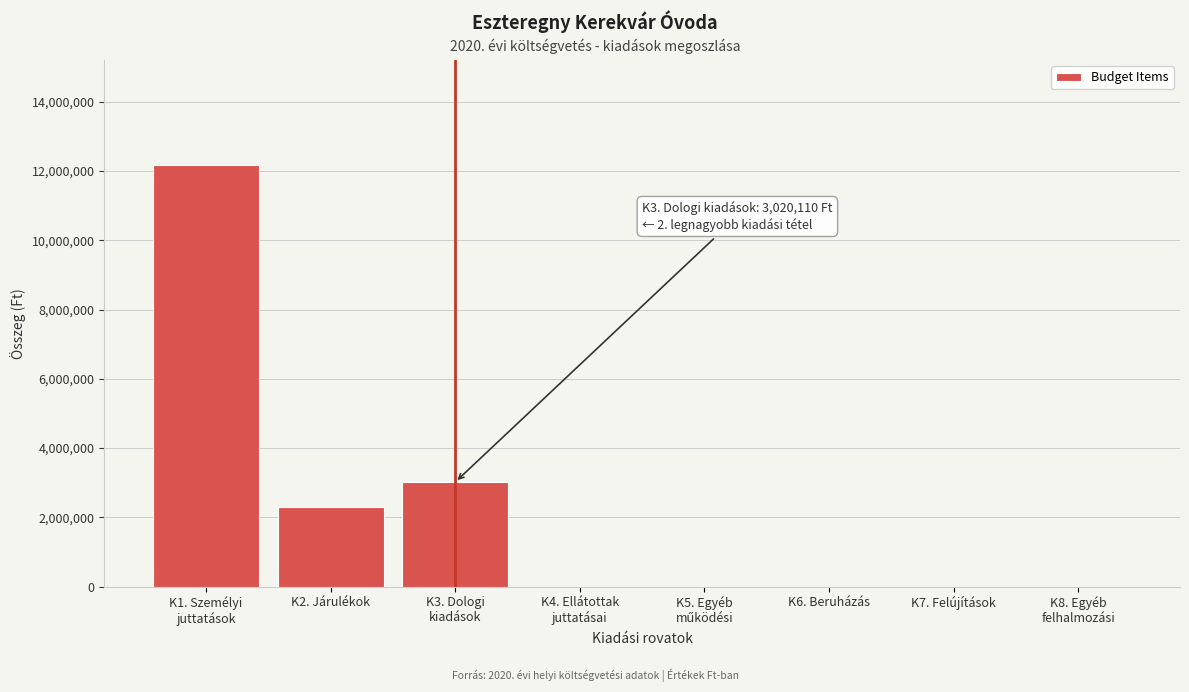

The value at K7. Felújítások is 0. True or false?

True